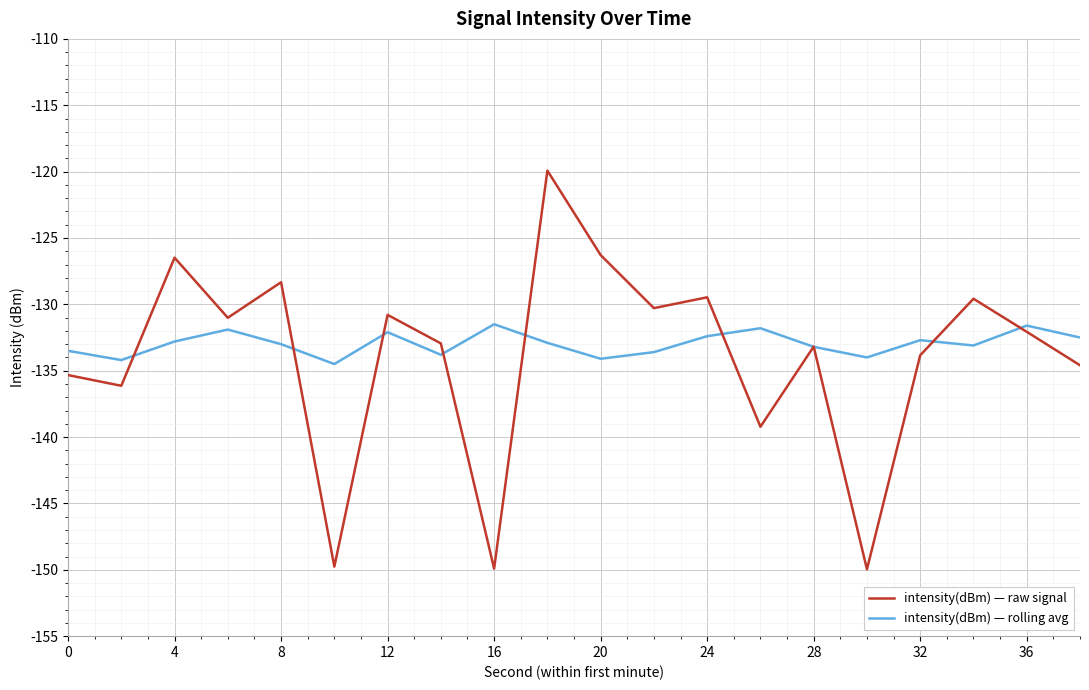

What are all the series names shown in the legend?

intensity(dBm) — raw signal, intensity(dBm) — rolling avg